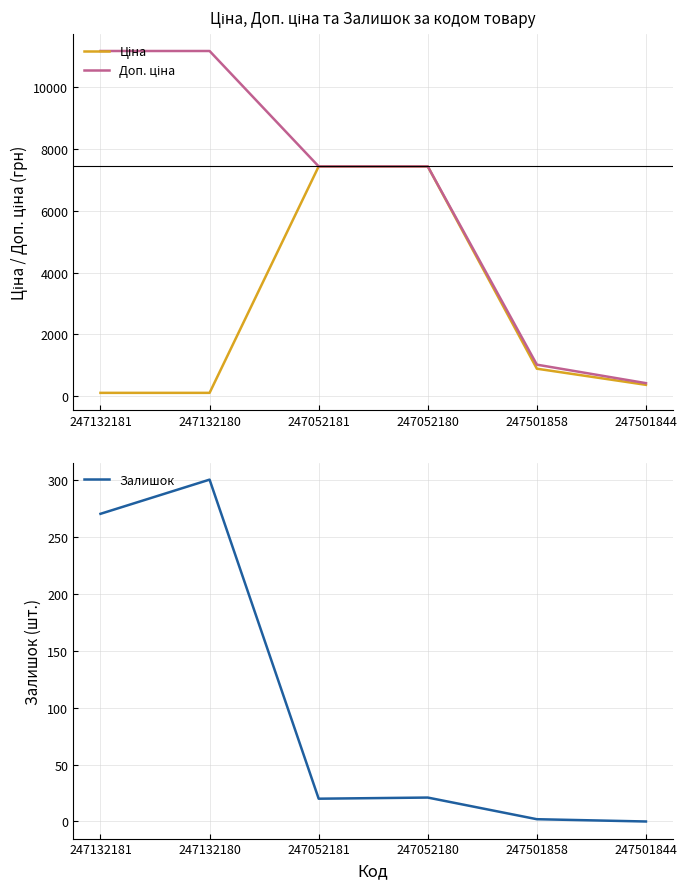

Which category has the lowest value in the Ціна series?

247132181